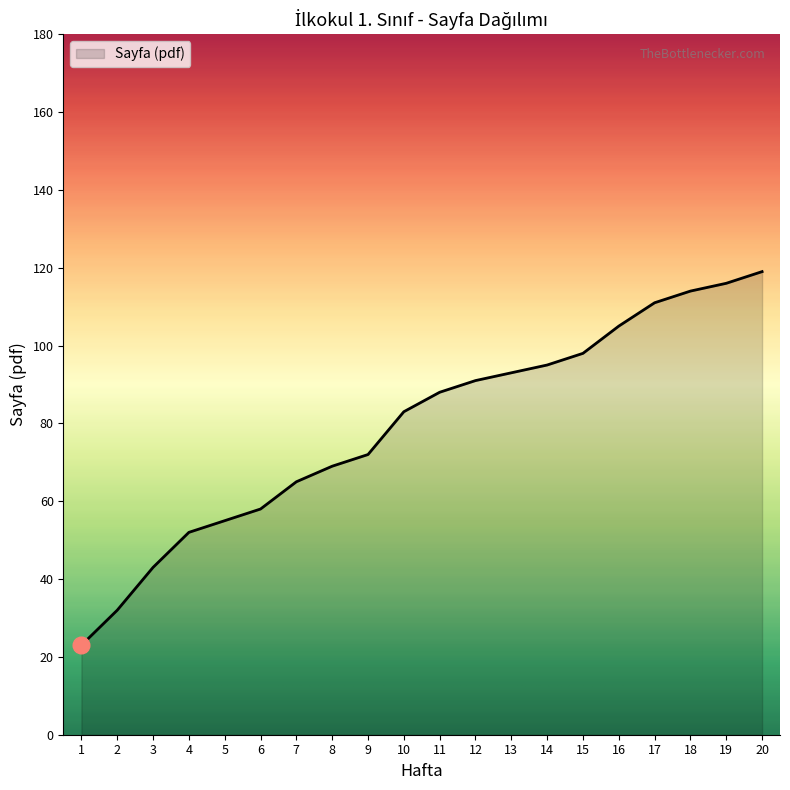

Which has a higher value, 4 or 8?

8